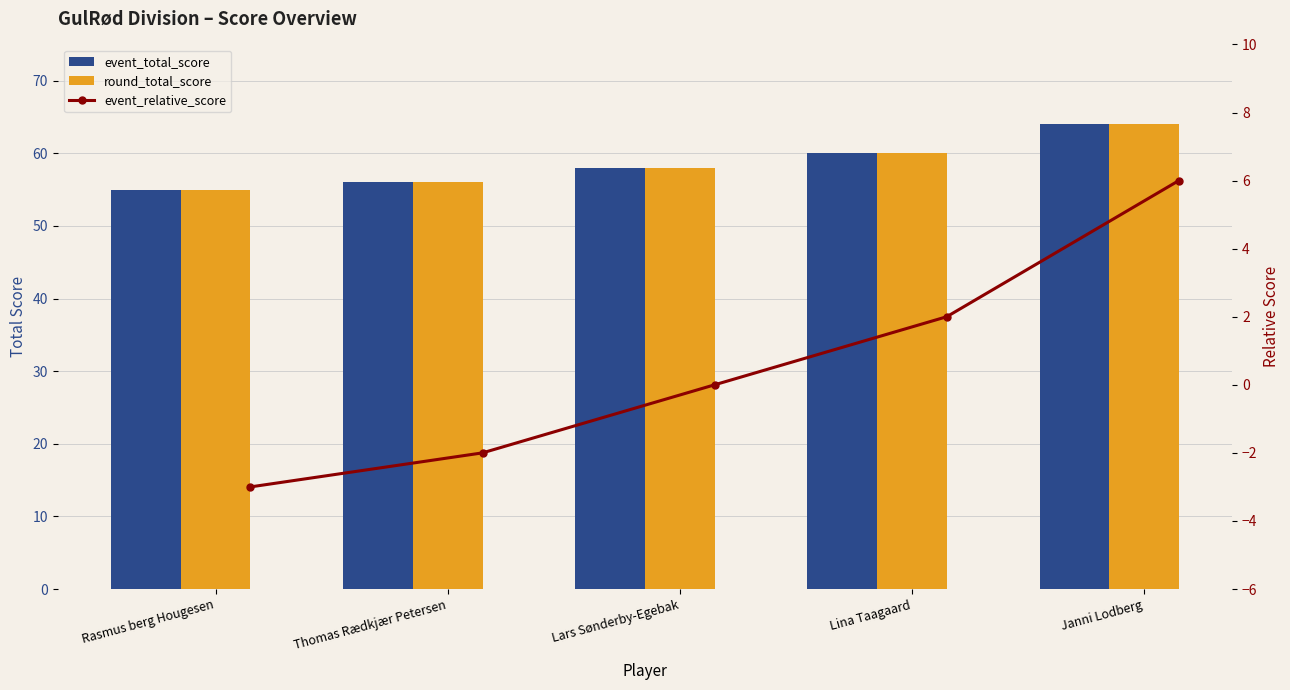

What position from the right is Rasmus berg Hougesen?

5